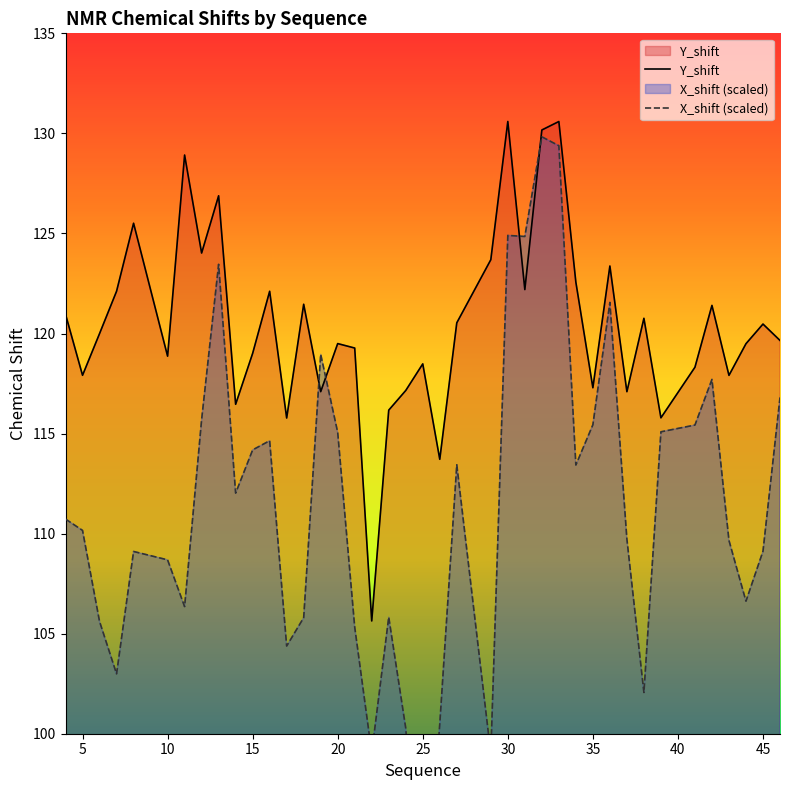

Is it true that Y_shift equals 168.4 at 10?

False